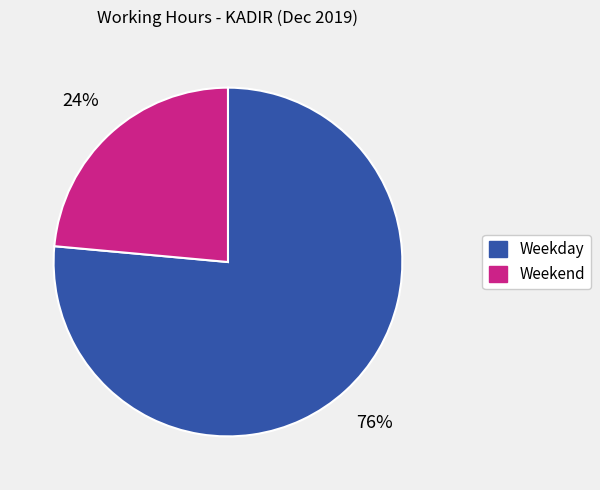

To the nearest percent, what is the average slice percentage?

50%